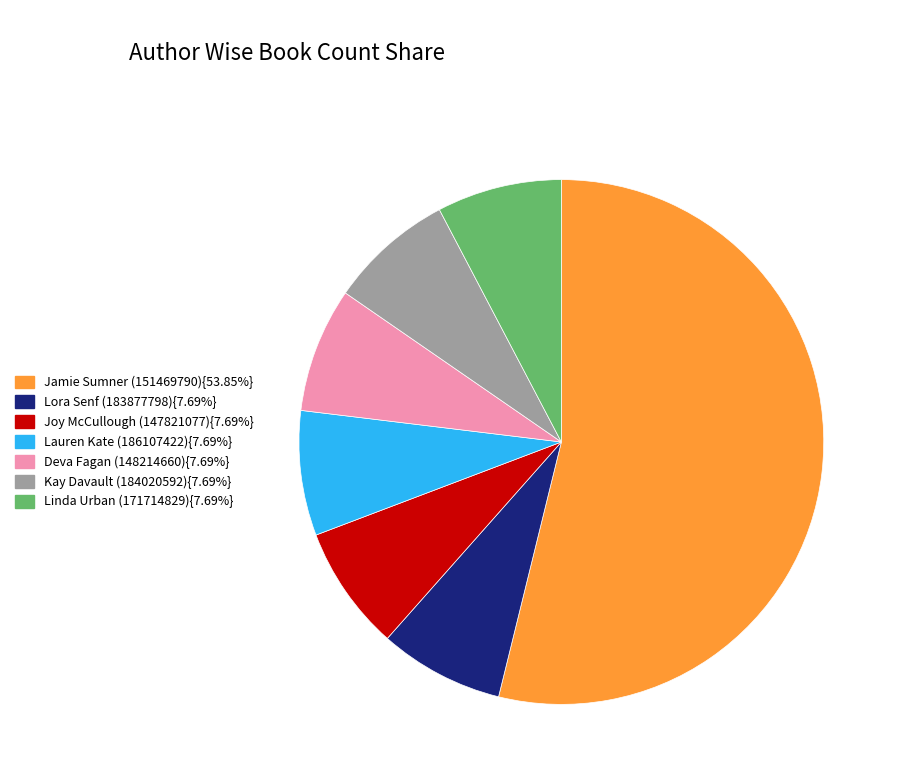

Do Lora Senf (183877798){7.69%} and Jamie Sumner (151469790){53.85%} together represent more than half of the pie?

Yes